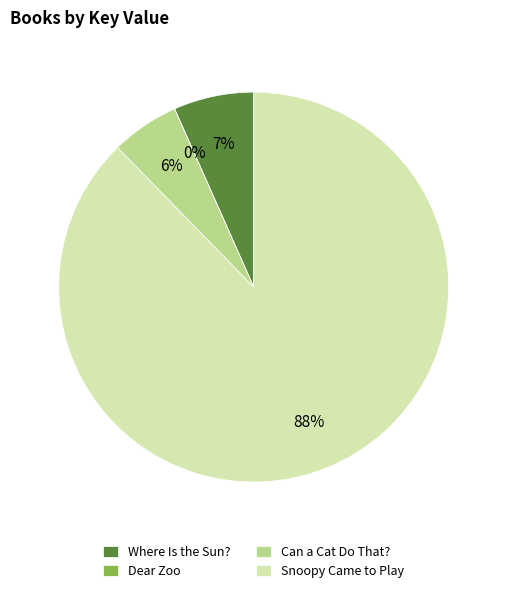

What is the largest slice in the pie chart?

Snoopy Came to Play